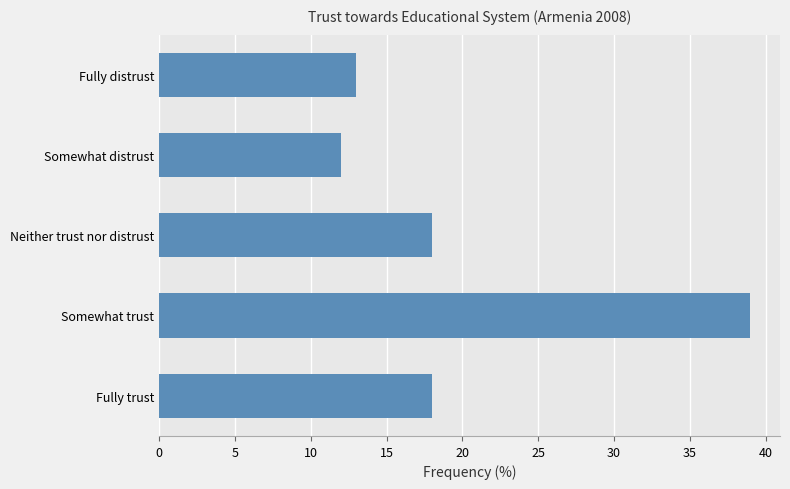

The value at Fully distrust is 13. True or false?

True